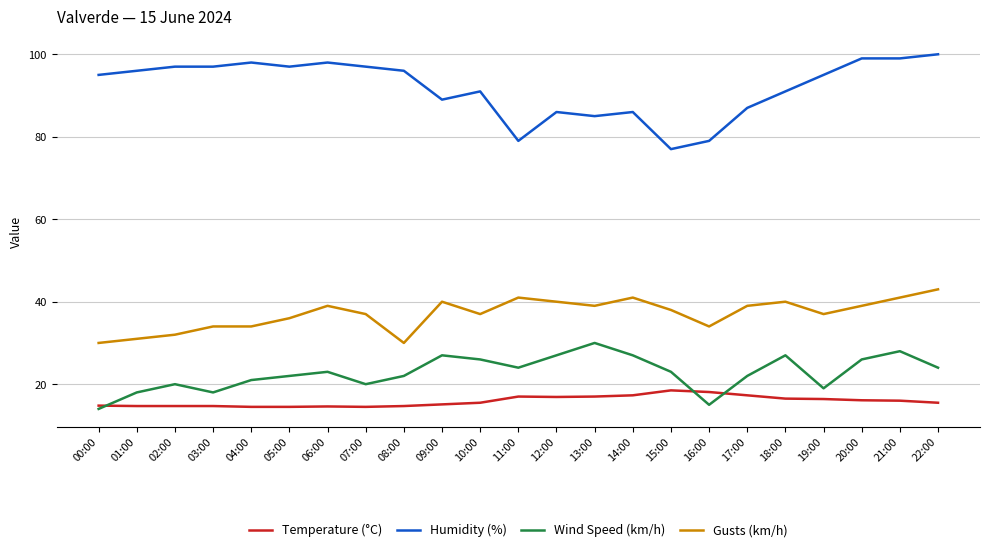

Which series has the largest total across all categories?

Humidity (%)